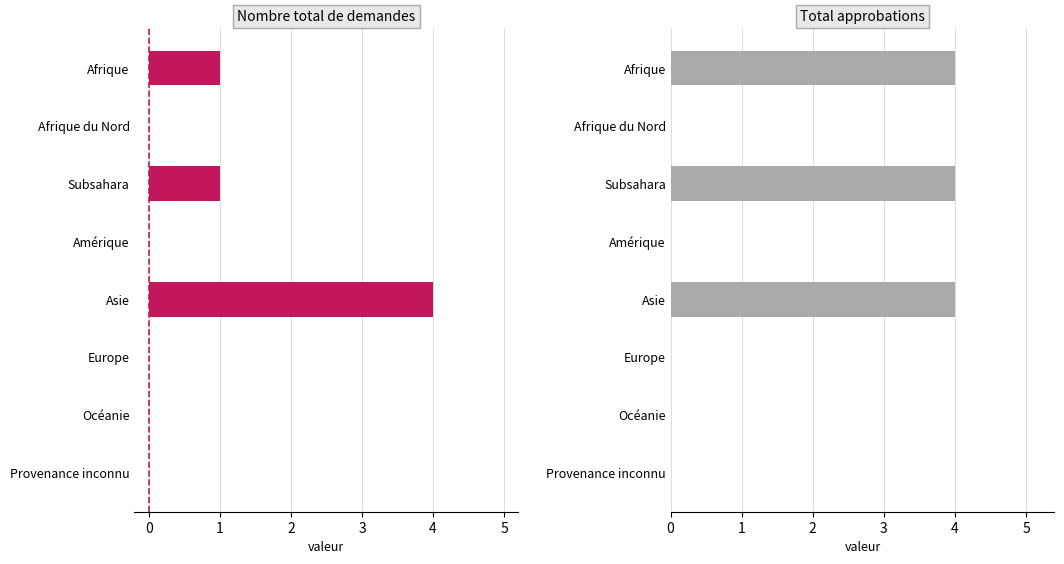

The value of Nombre total de demandes at Asie is 1. True or false?

False